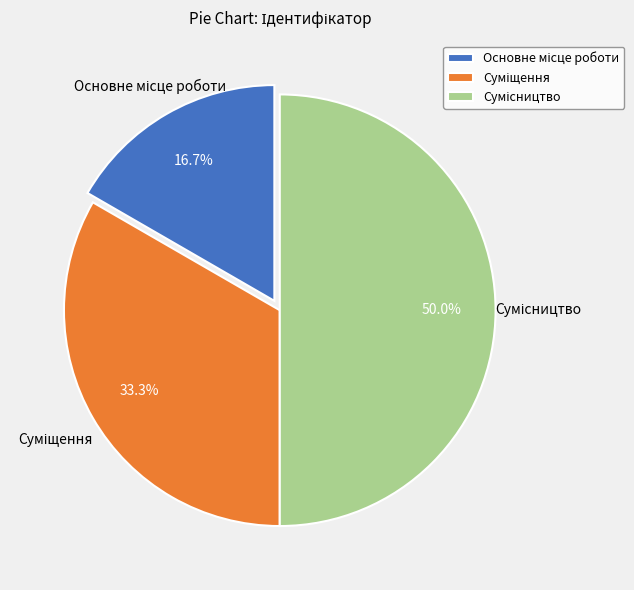

How many segments does this pie chart have?

3